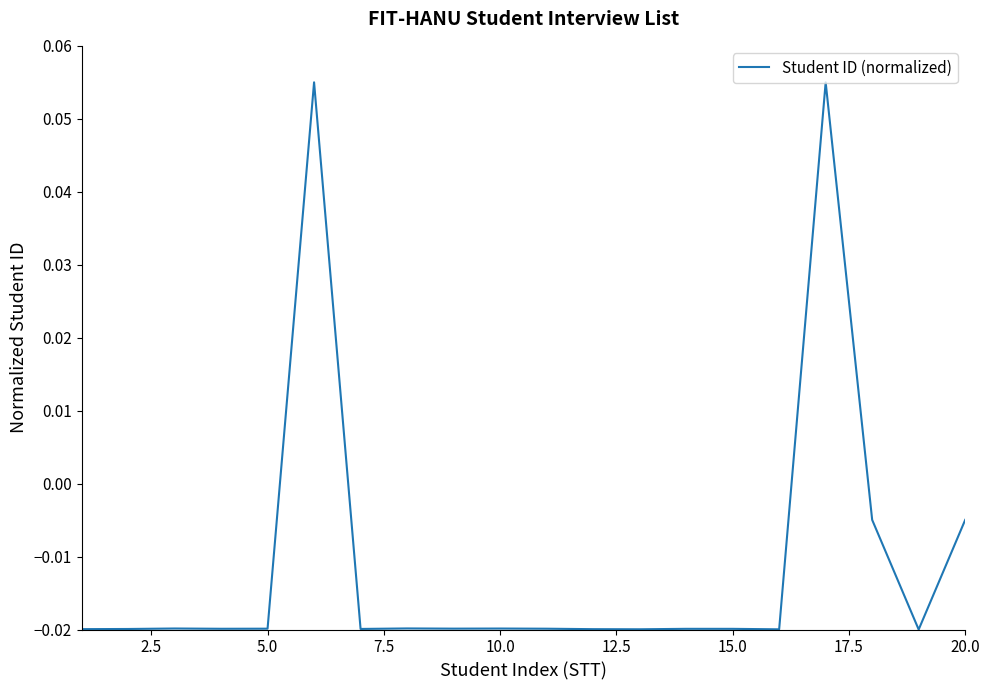

Does the chart display data point markers on the line(s)?

No